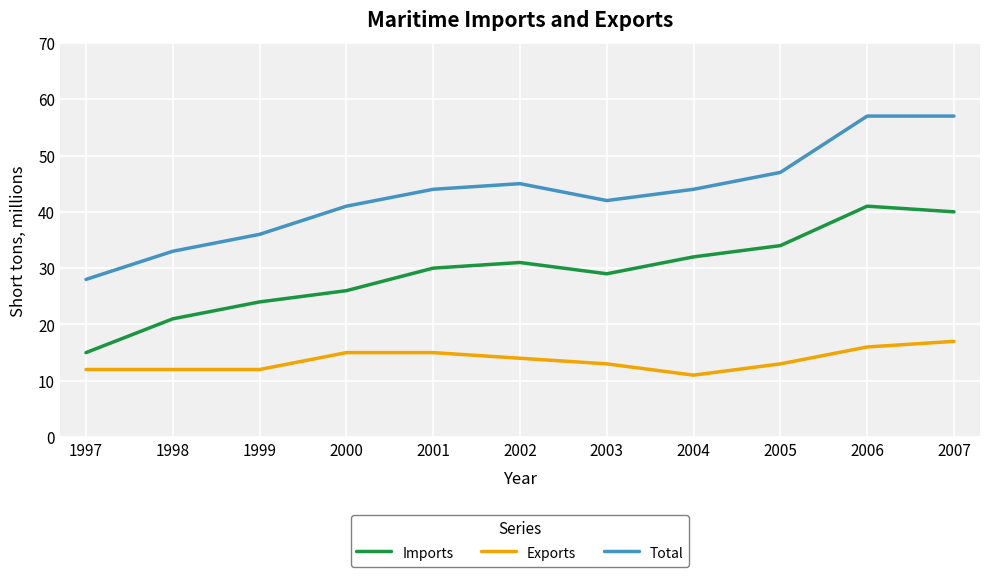

What is the total value across all series at 1998?

66